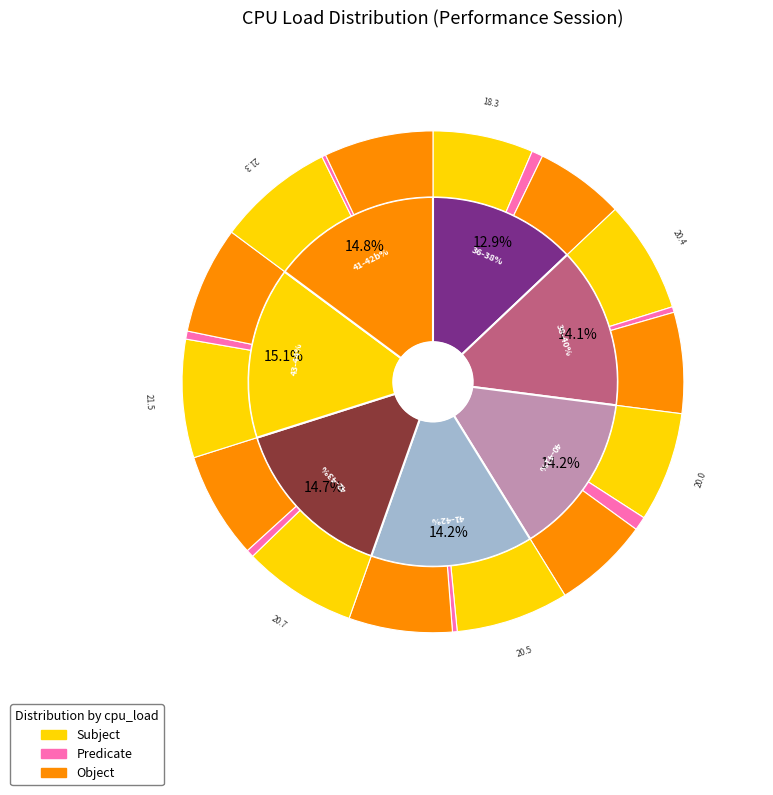

To the nearest percent, what portion does 42.5249 represent?

15%